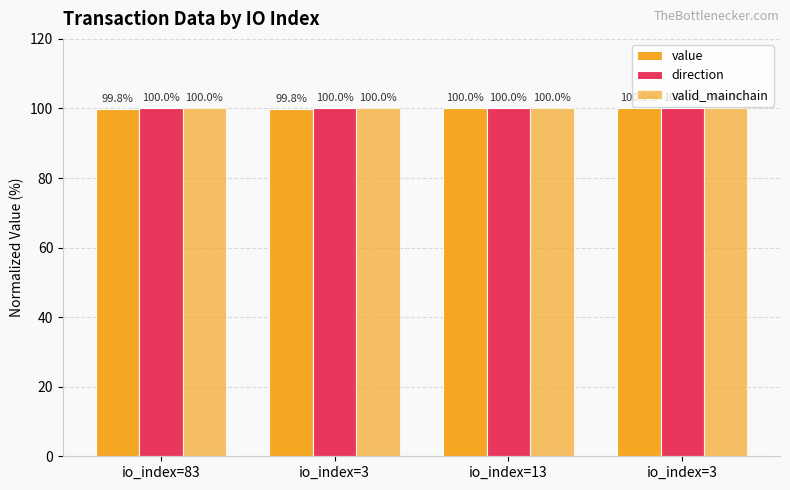

What is the sum of the value values at io_index=3 and io_index=83?

199.6